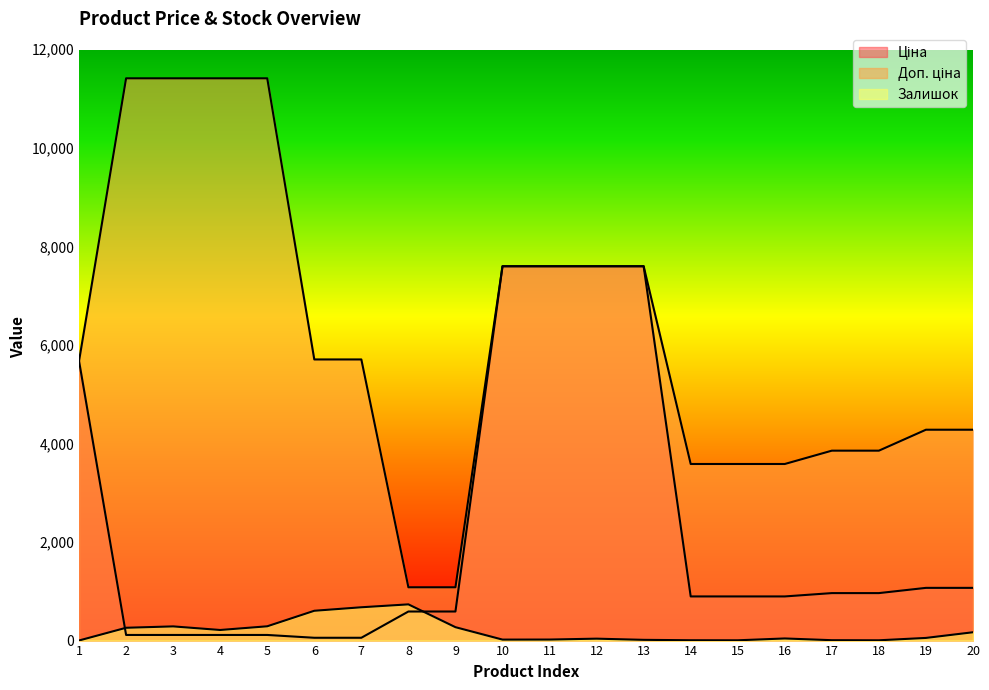

What is the spread (max minus min) of values at 6?

5647.9